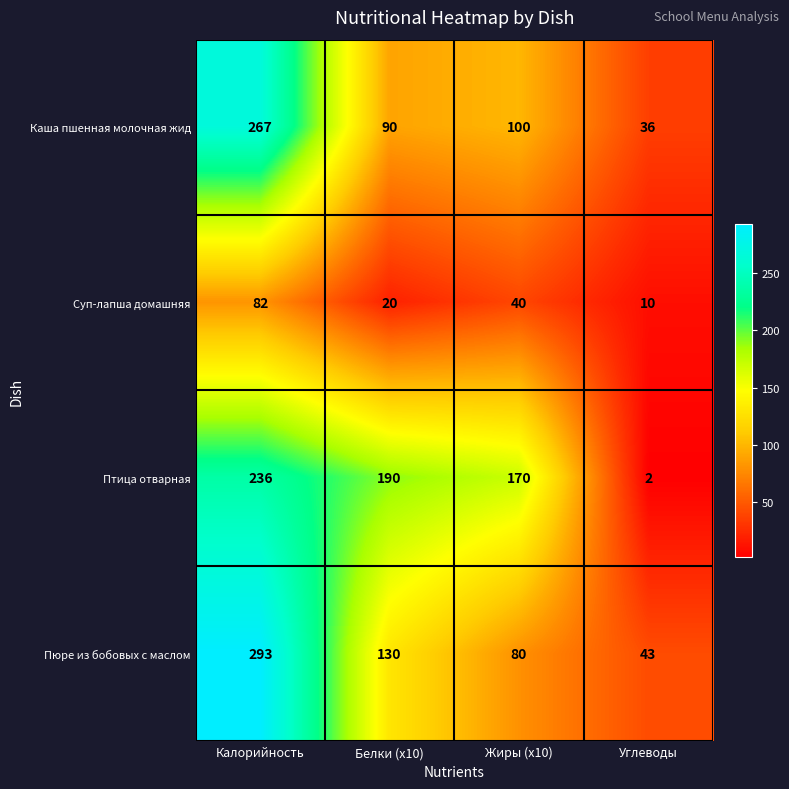

Reading left to right, transcribe all the data shown in this chart.

Каша пшенная молочная жид: Калорийность=267	Белки (x10)=90	Жиры (x10)=100	Углеводы=36
Суп-лапша домашняя: Калорийность=82	Белки (x10)=20	Жиры (x10)=40	Углеводы=10
Птица отварная: Калорийность=236	Белки (x10)=190	Жиры (x10)=170	Углеводы=2
Пюре из бобовых с маслом: Калорийность=293	Белки (x10)=130	Жиры (x10)=80	Углеводы=43